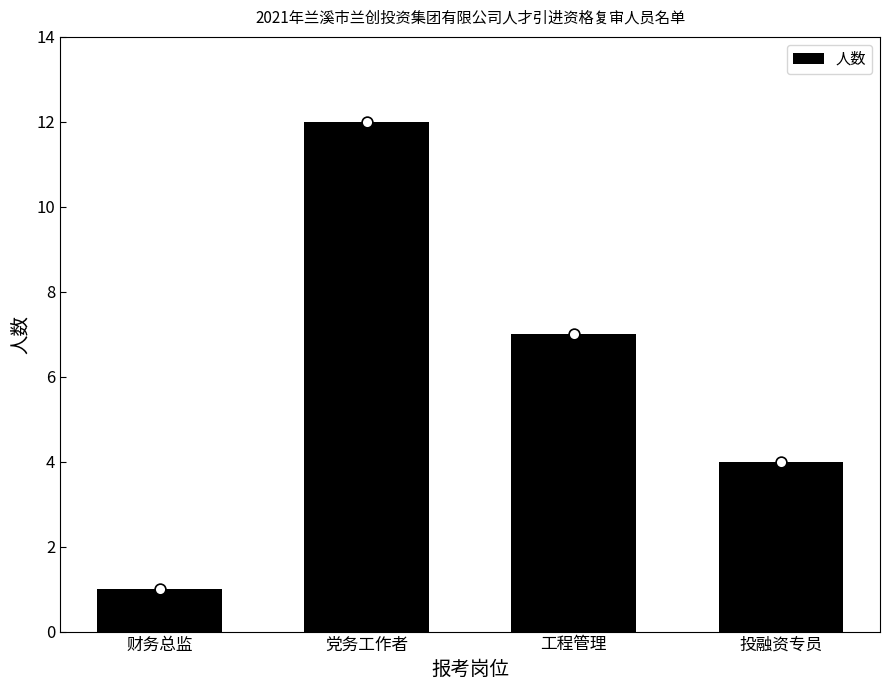

Between 党务工作者 and 投融资专员, which is larger?

党务工作者